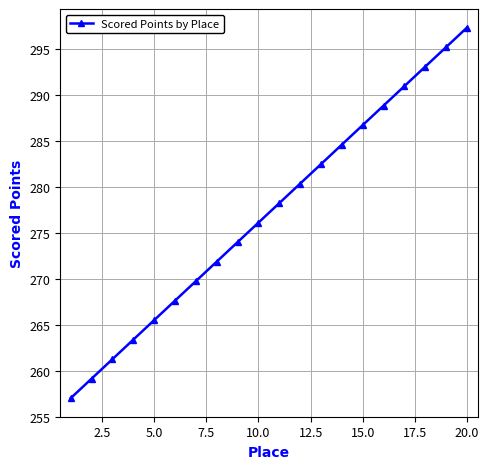

What is the value of the 18th point from the left?

293.1